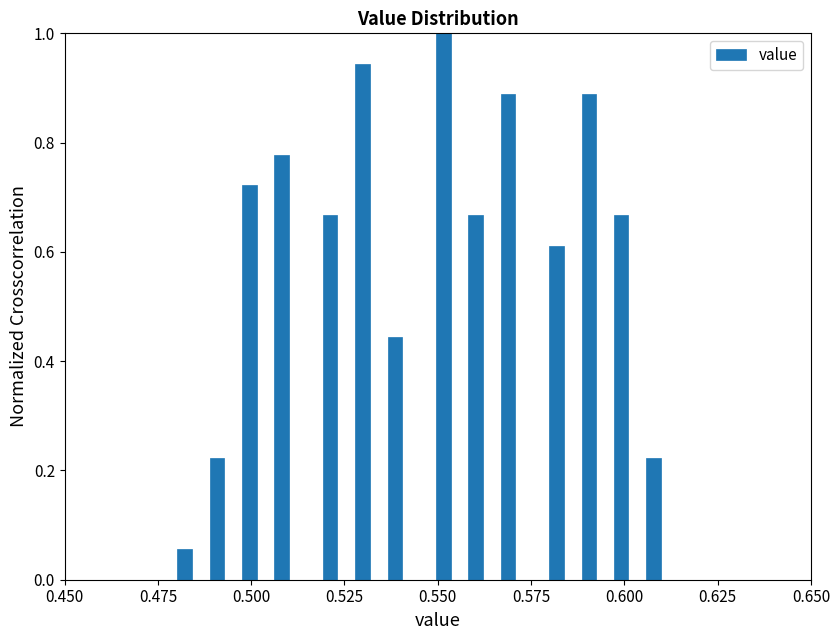

Read against the x-axis, roughly where is the centre of the tallest bar?

0.550